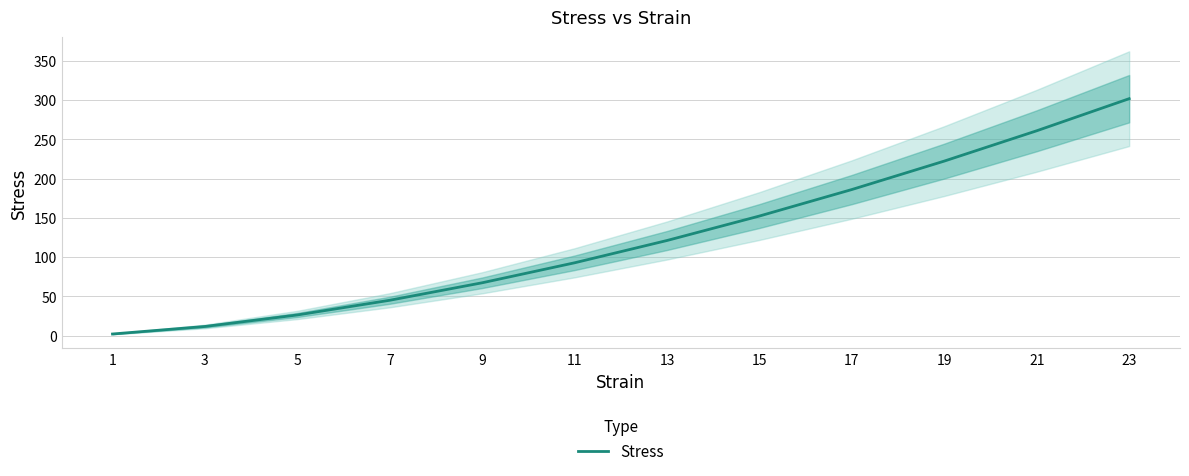

How many values exceed 121?

6